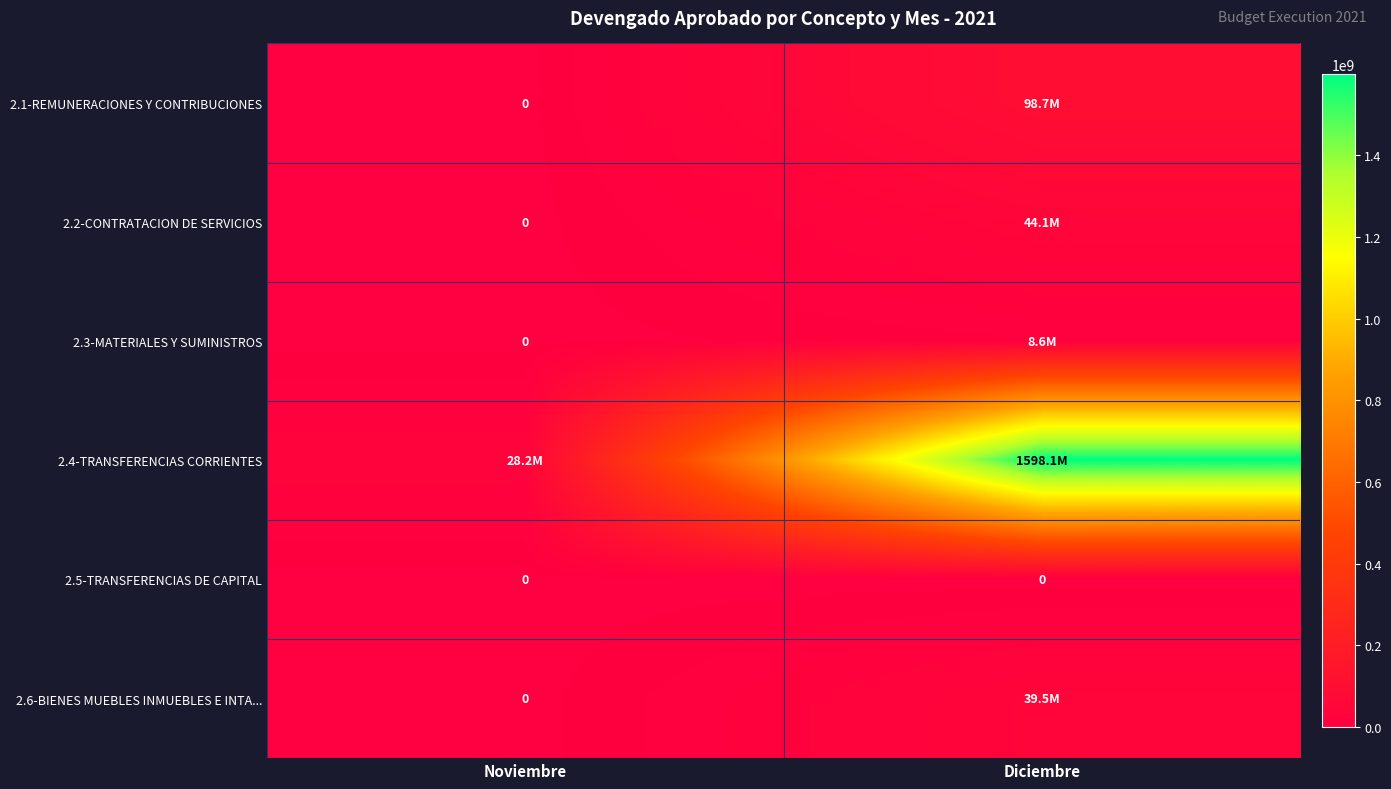

At which label does 2.6-BIENES MUEBLES INMUEBLES E INTA... first exceed 39488012?

Diciembre